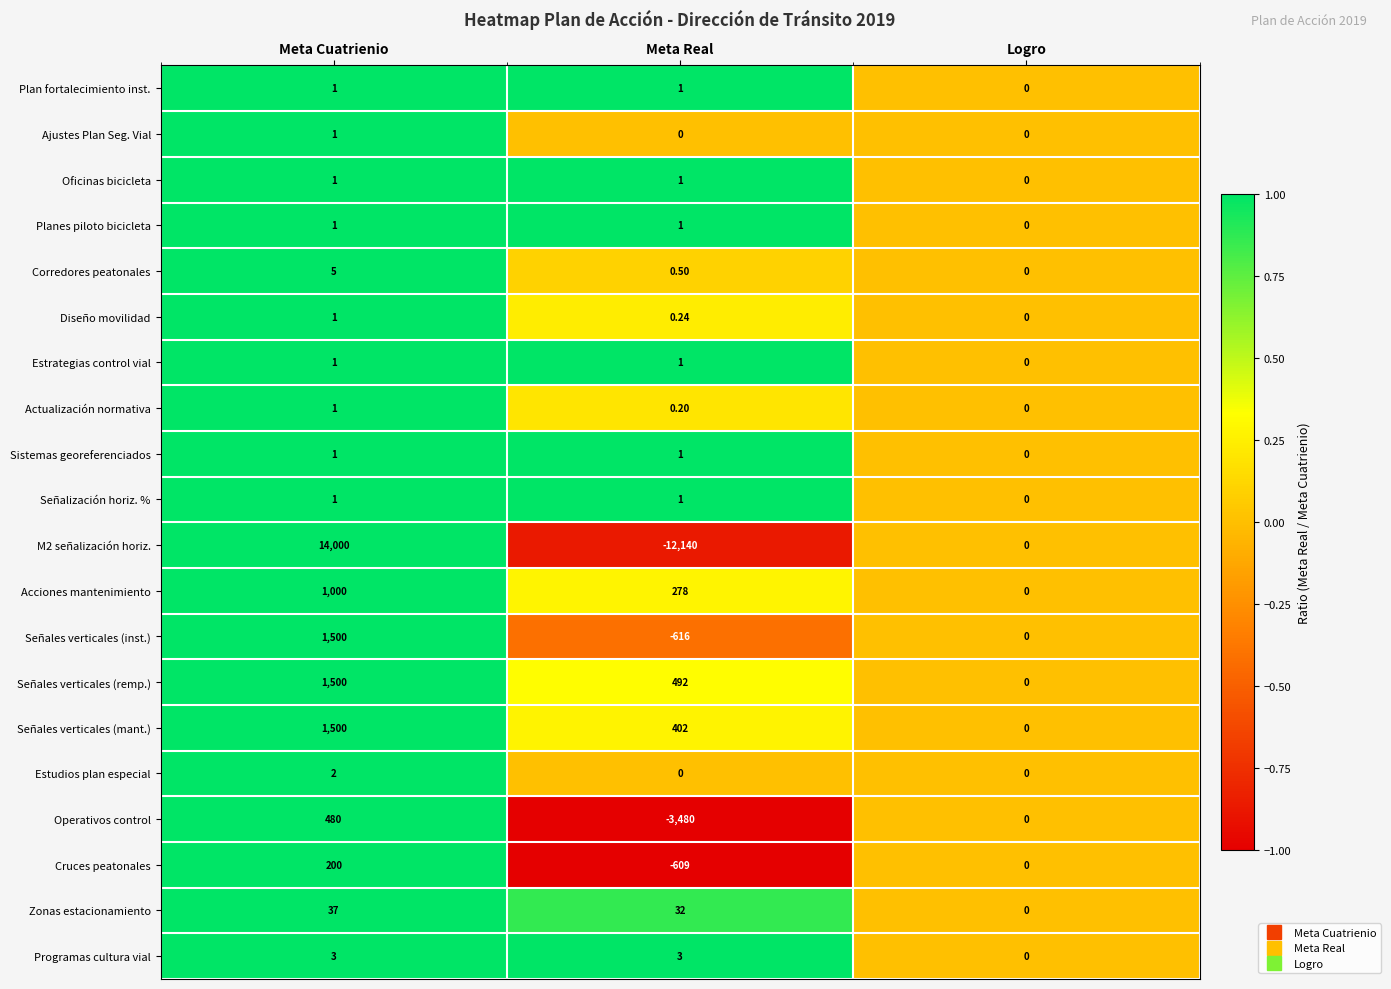

At which category does the chart reach its minimum across all series?

Meta Real